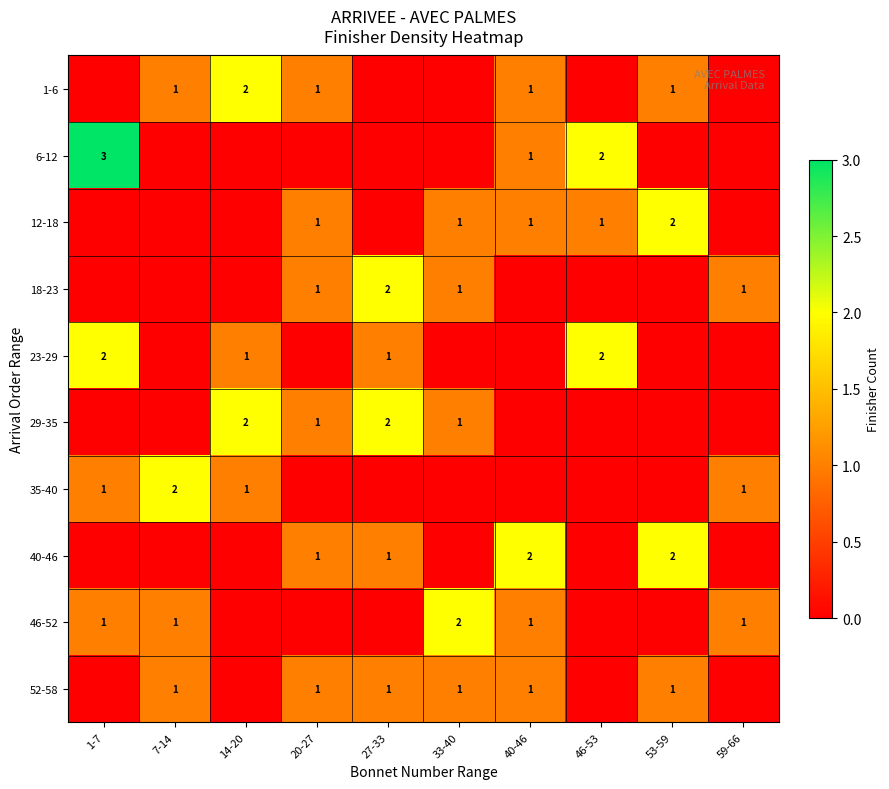

True or false: 6-12 has a value of 2 at 46-53.

True